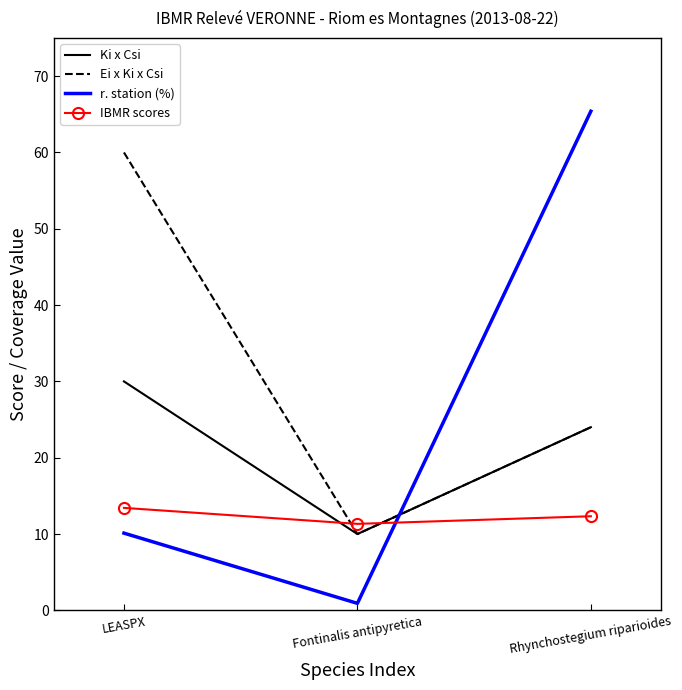

Where is Ki x Csi nearest to the value 20?

Rhynchostegium riparioides